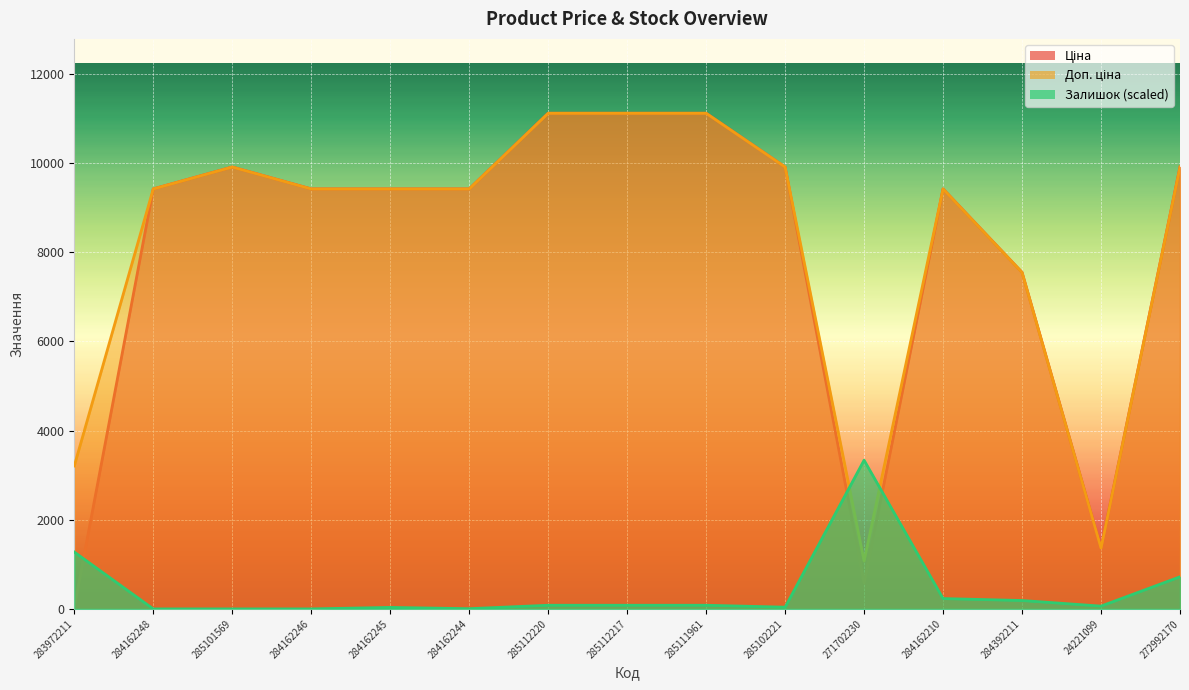

Reading left to right, list all the values displayed in this chart.

Ціна: 283972211=32.0	284162248=9416.9	285101569=9908.5	284162246=9416.9	284162245=9416.9	284162244=9416.9	285112220=11113.6	285112217=11113.6	285111961=11113.6	285102221=9908.5	271702230=586.0	284162210=9416.9	284392211=7545.9	24221099=1366.3	272992170=9908.5
Доп. ціна: 283972211=3205.0	284162248=9416.9	285101569=9908.5	284162246=9416.9	284162245=9416.9	284162244=9416.9	285112220=11113.6	285112217=11113.6	285111961=11113.6	285102221=9908.5	271702230=1074.5	284162210=9416.9	284392211=7545.9	24221099=1366.0	272992170=9908.5
Залишок: 283972211=1275.6	284162248=0.0	285101569=0.0	284162246=0.0	284162245=33.8	284162244=4.8	285112220=82.1	285112217=82.1	285111961=82.1	285102221=38.7	271702230=3334.1	284162210=231.9	284392211=188.4	24221099=62.8	272992170=720.0